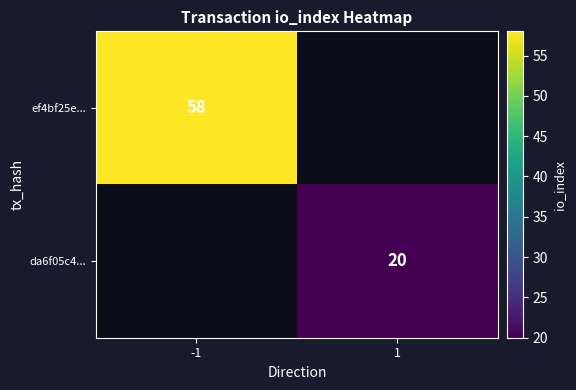

The value of ef4bf25e... at -1 is 100. True or false?

False